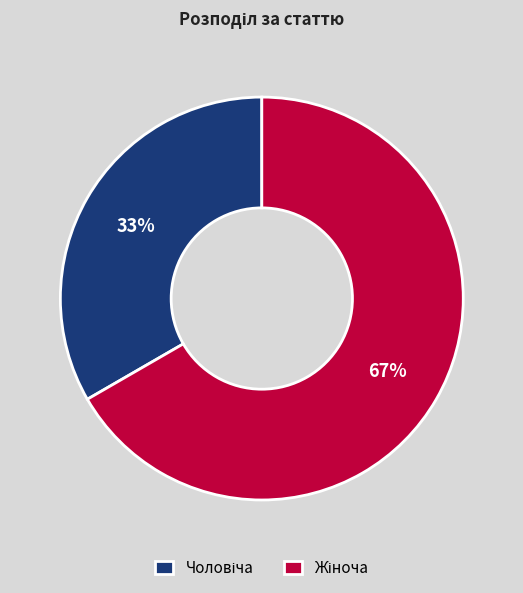

To the nearest percent, what is the average slice percentage?

50%